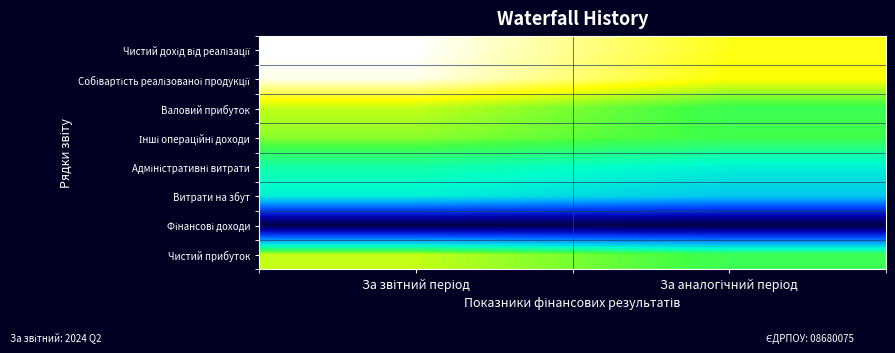

What is the total value across all series at За аналогічний період?

64.3